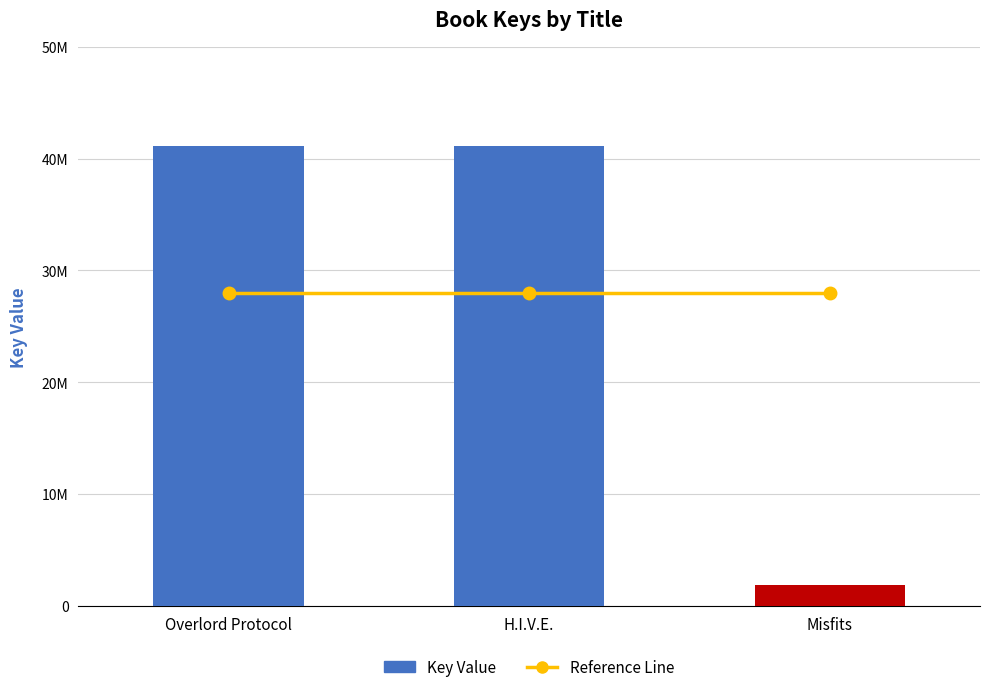

Read the value at H.I.V.E..

41162559